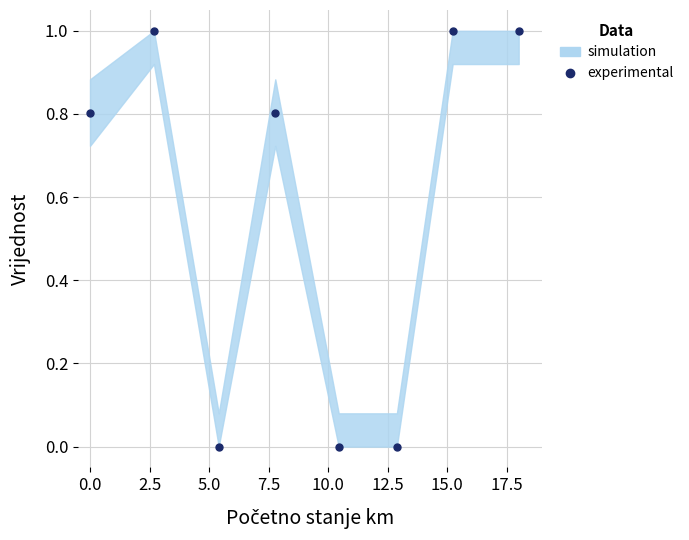

How many lines are shown in the chart?

1